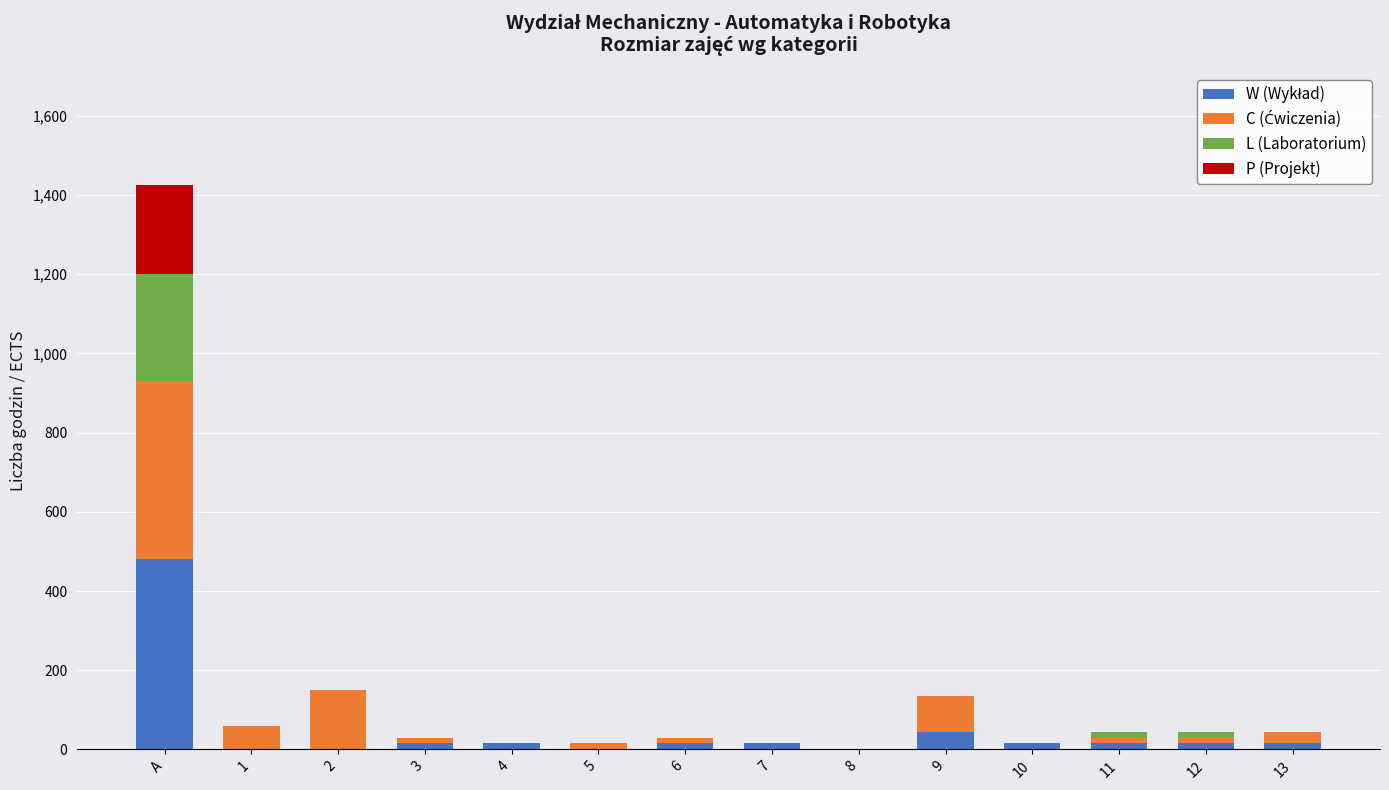

Are the bars grouped side by side (vs. stacked)?

No